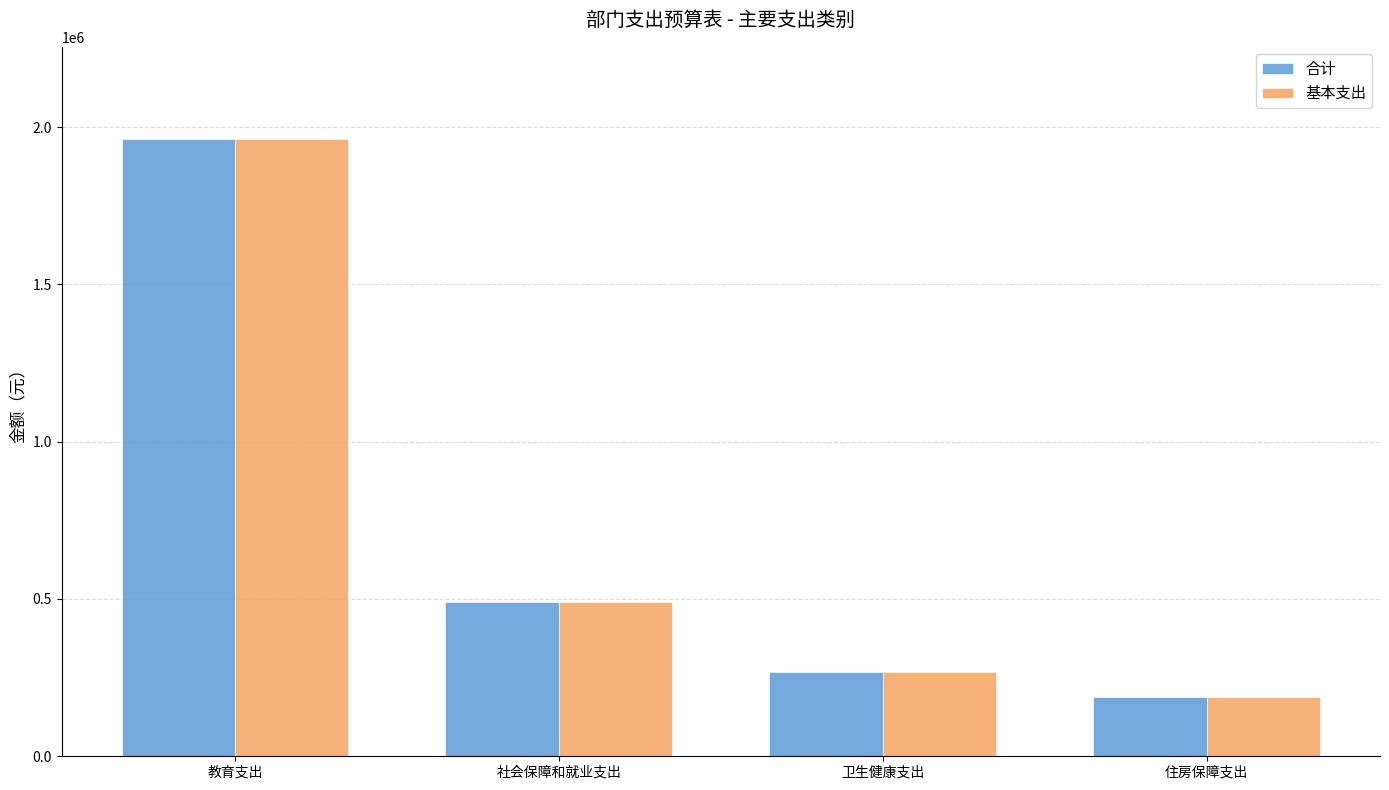

What is the difference between the maximum and minimum values in the 合计 series?

1771015.6